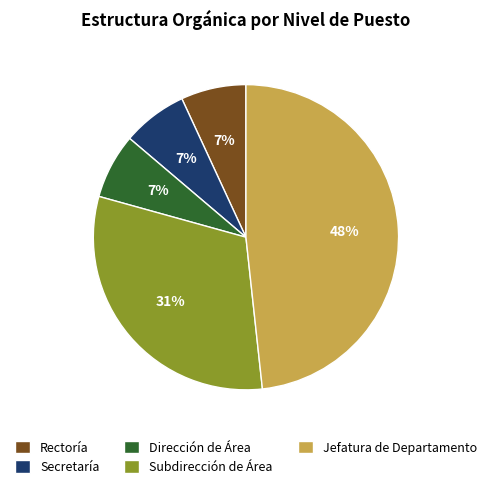

How many slices are in this pie chart?

5